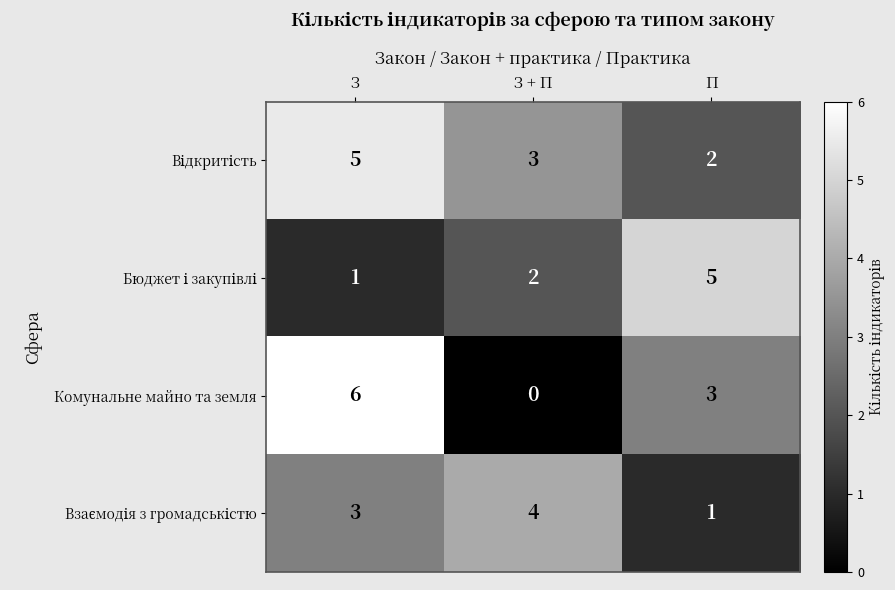

True or false: Комунальне майно та земля has a value of 6 at З.

True